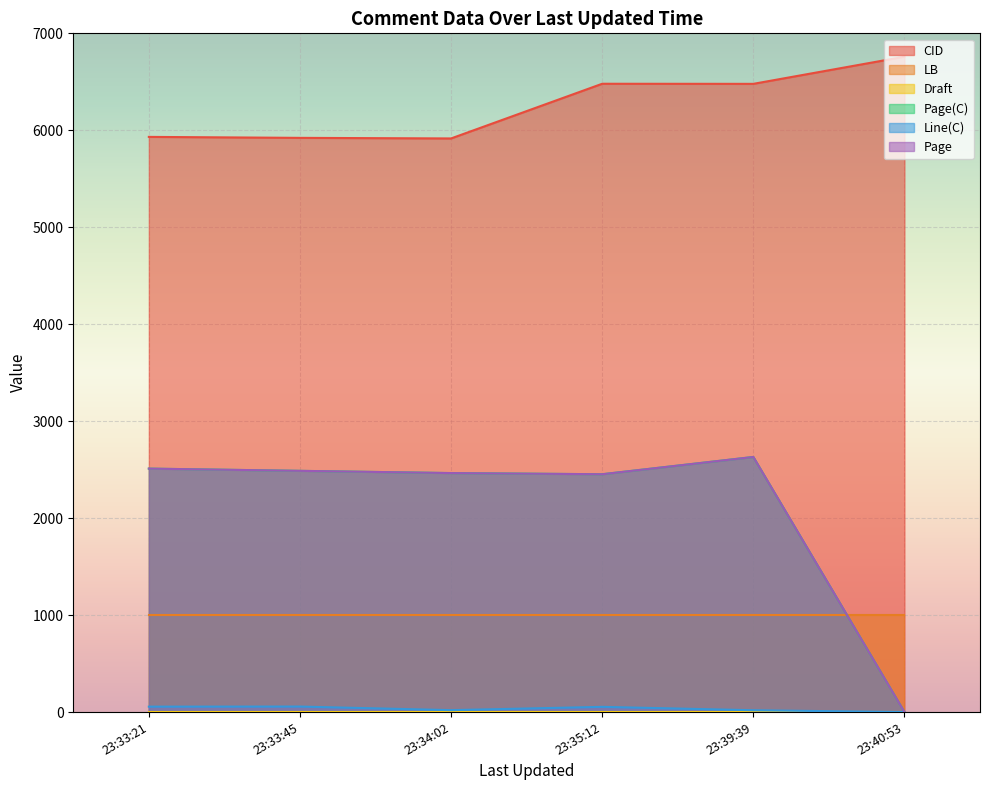

True or false: Draft and Line(C) cross at least once.

True